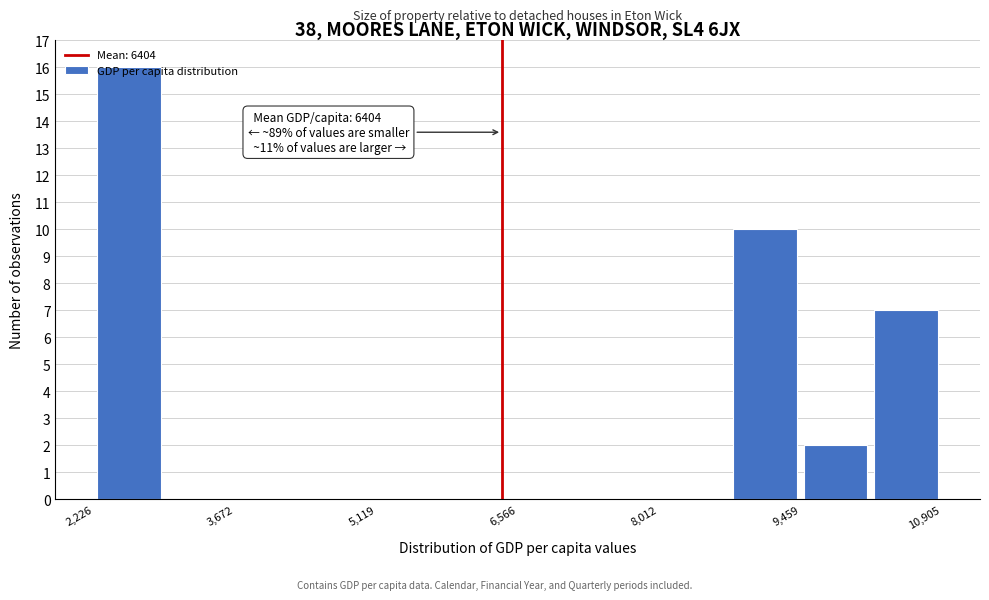

Around what value on the x-axis is the tallest bar? Give the approximate position of its centre, as read against the axis.

2600